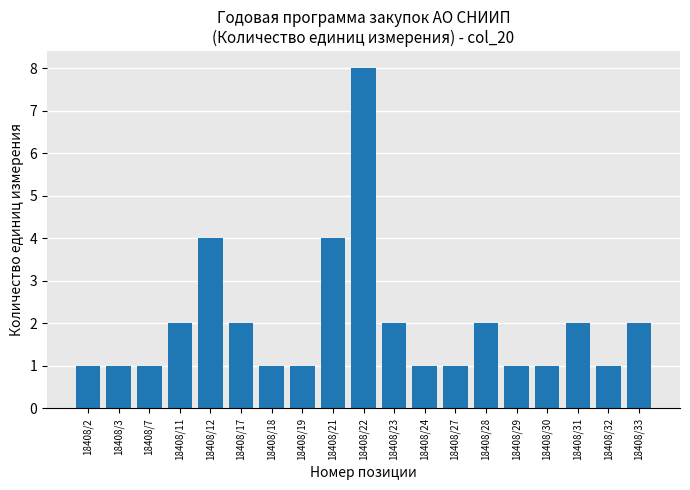

What is the value of the 19th bar from the left?

2